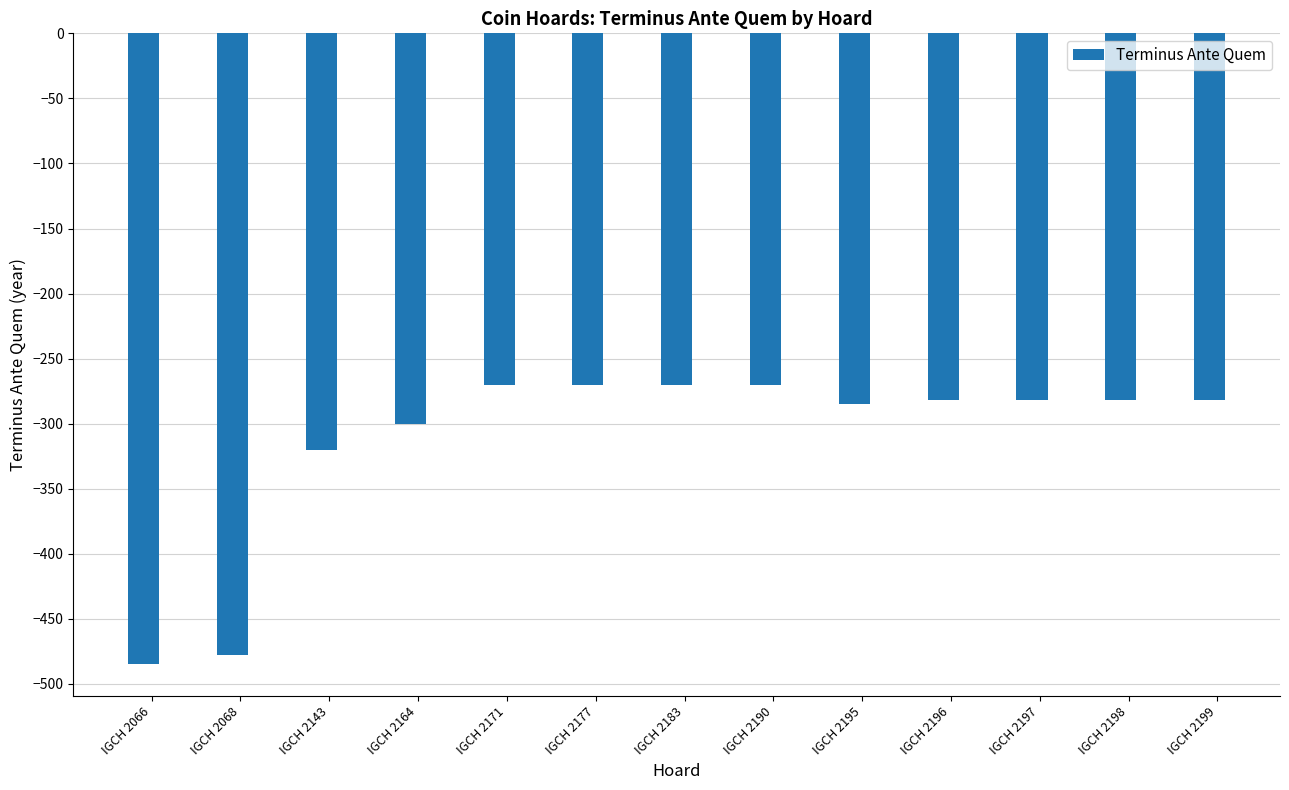

Reading left to right, transcribe all the data shown in this chart.

-485	-478	-320	-300	-270	-270	-270	-270	-285	-282	-282	-282	-282